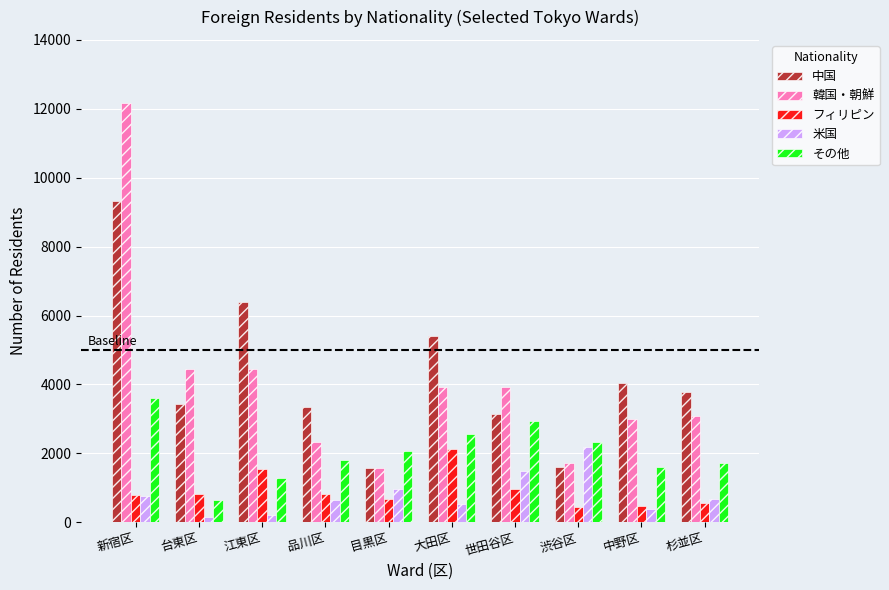

Between 江東区 and 大田区, which series saw the biggest shift?

その他